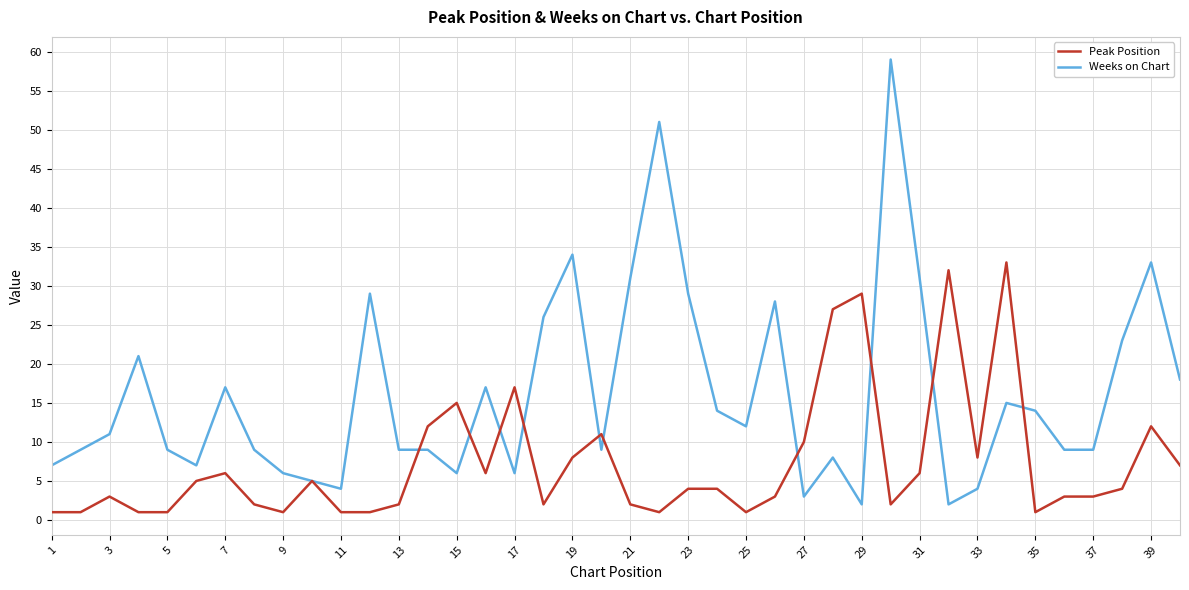

True or false: Weeks on Chart has more than 2 interior local peaks.

True